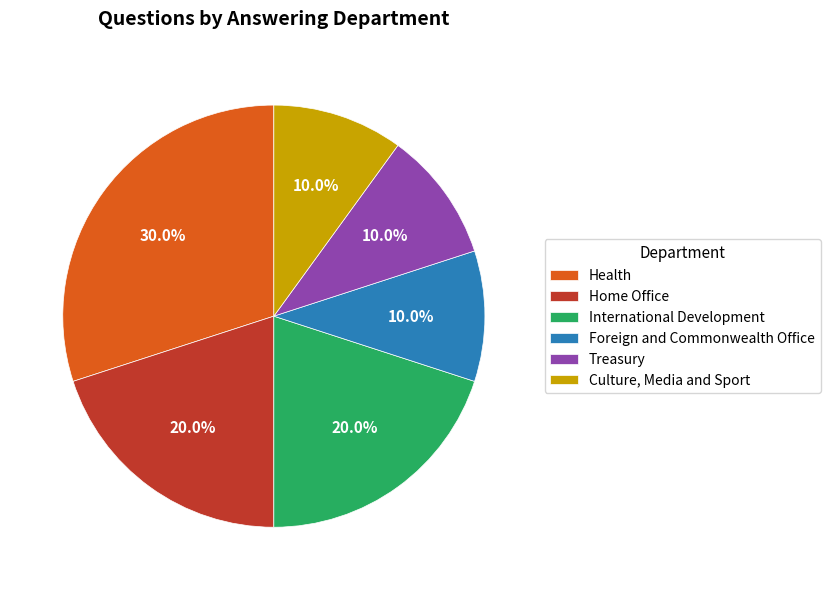

Is Health the majority of the pie?

No